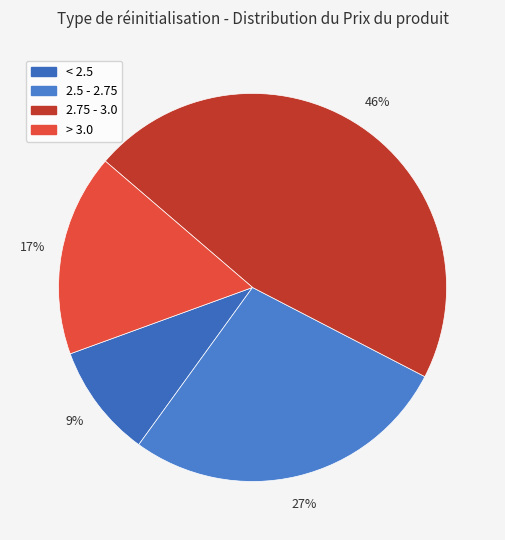

Which slice is the smallest?

< 2.5